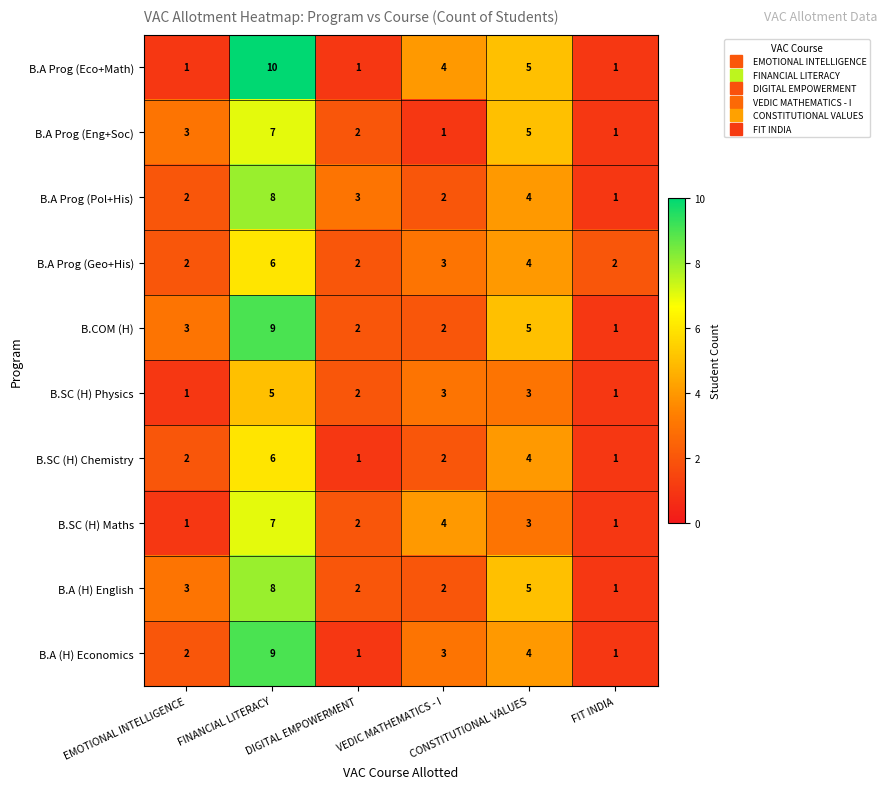

What is the total value across all series at EMOTIONAL INTELLIGENCE?

20